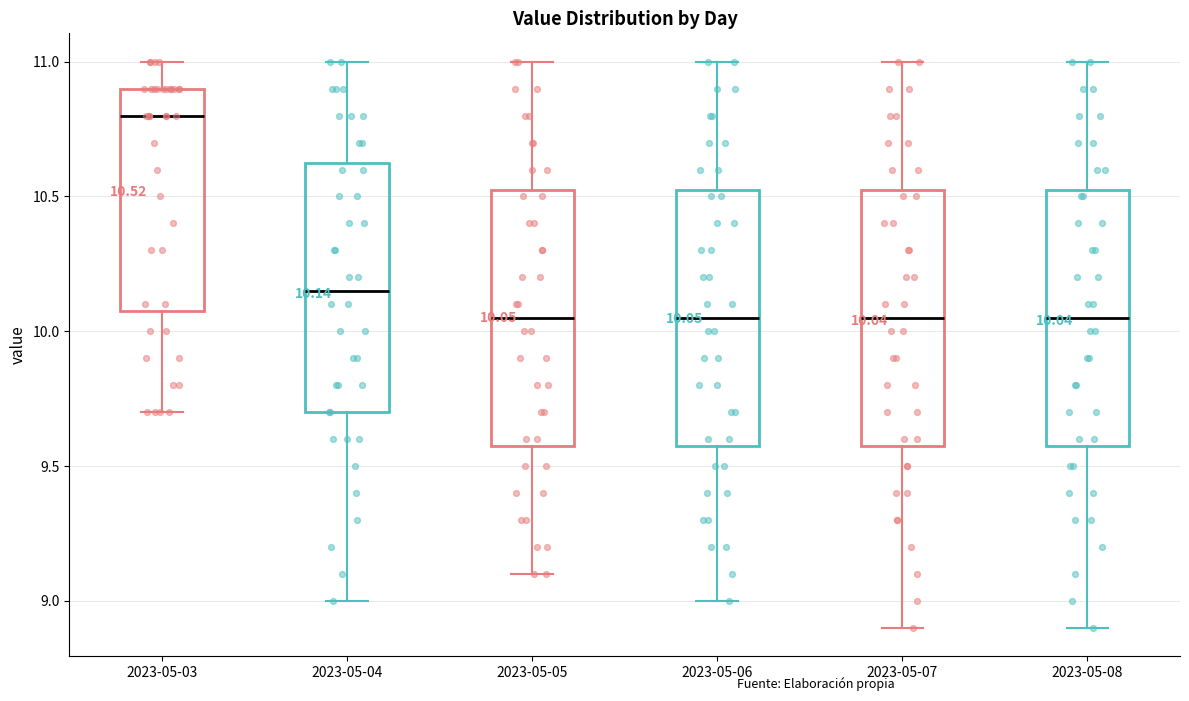

Which box's median line is the highest?

2023-05-03